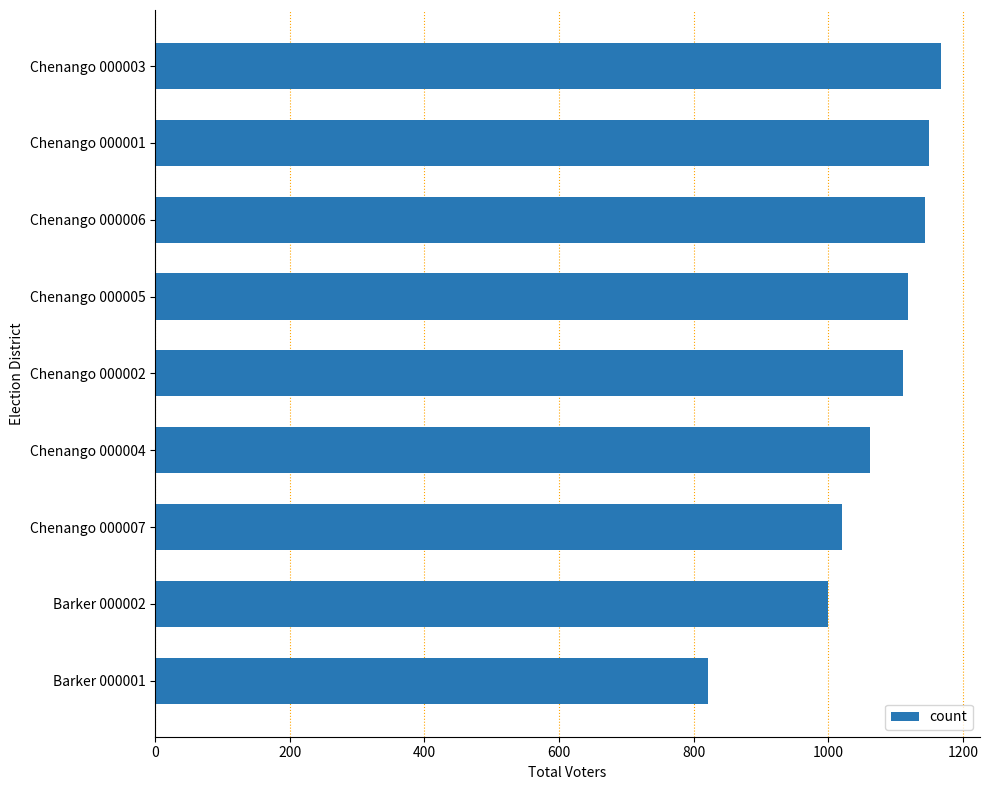

The value at Chenango 000007 is 219. True or false?

False